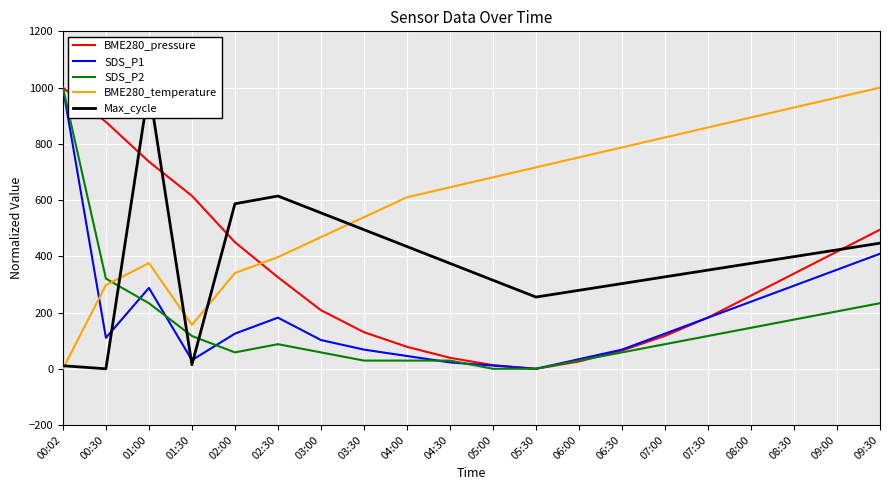

At how many categories does at least one series exceed 367?

20